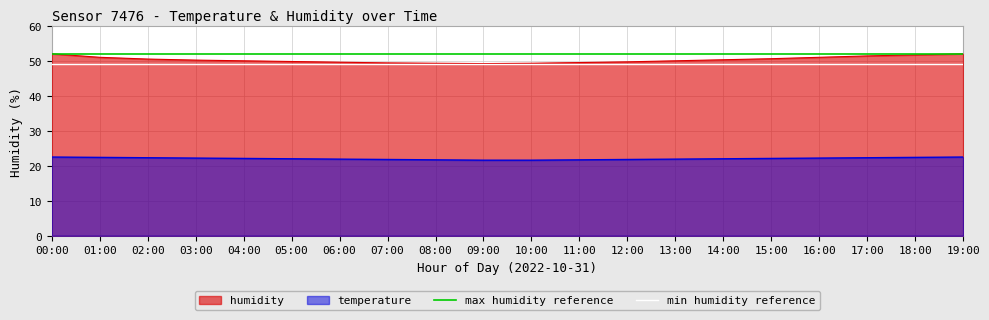

Is it true that temperature equals 39.5 at 17:00?

False